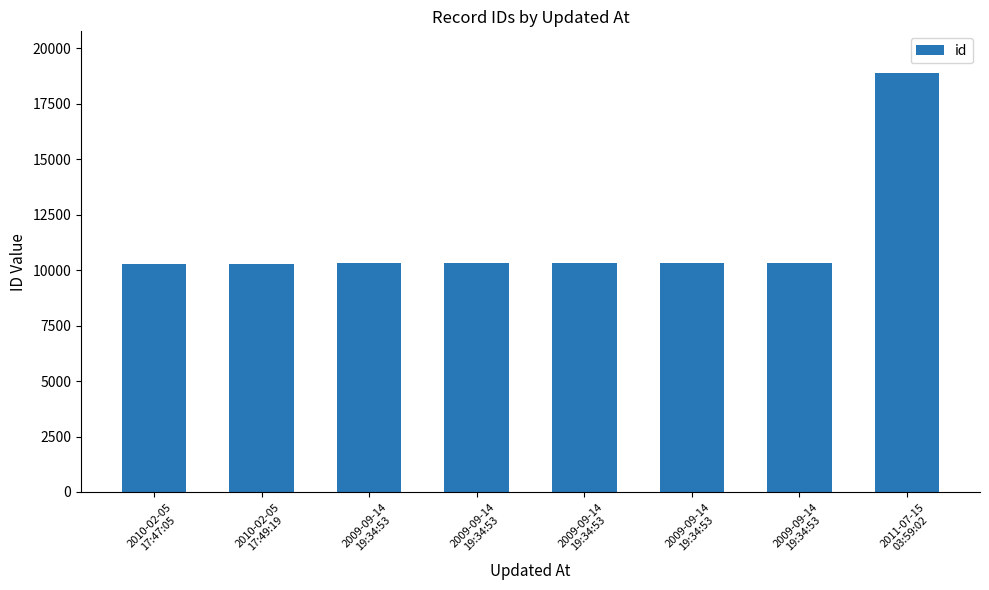

The value at 2010-02-05
17:47:05 is 10296. True or false?

True